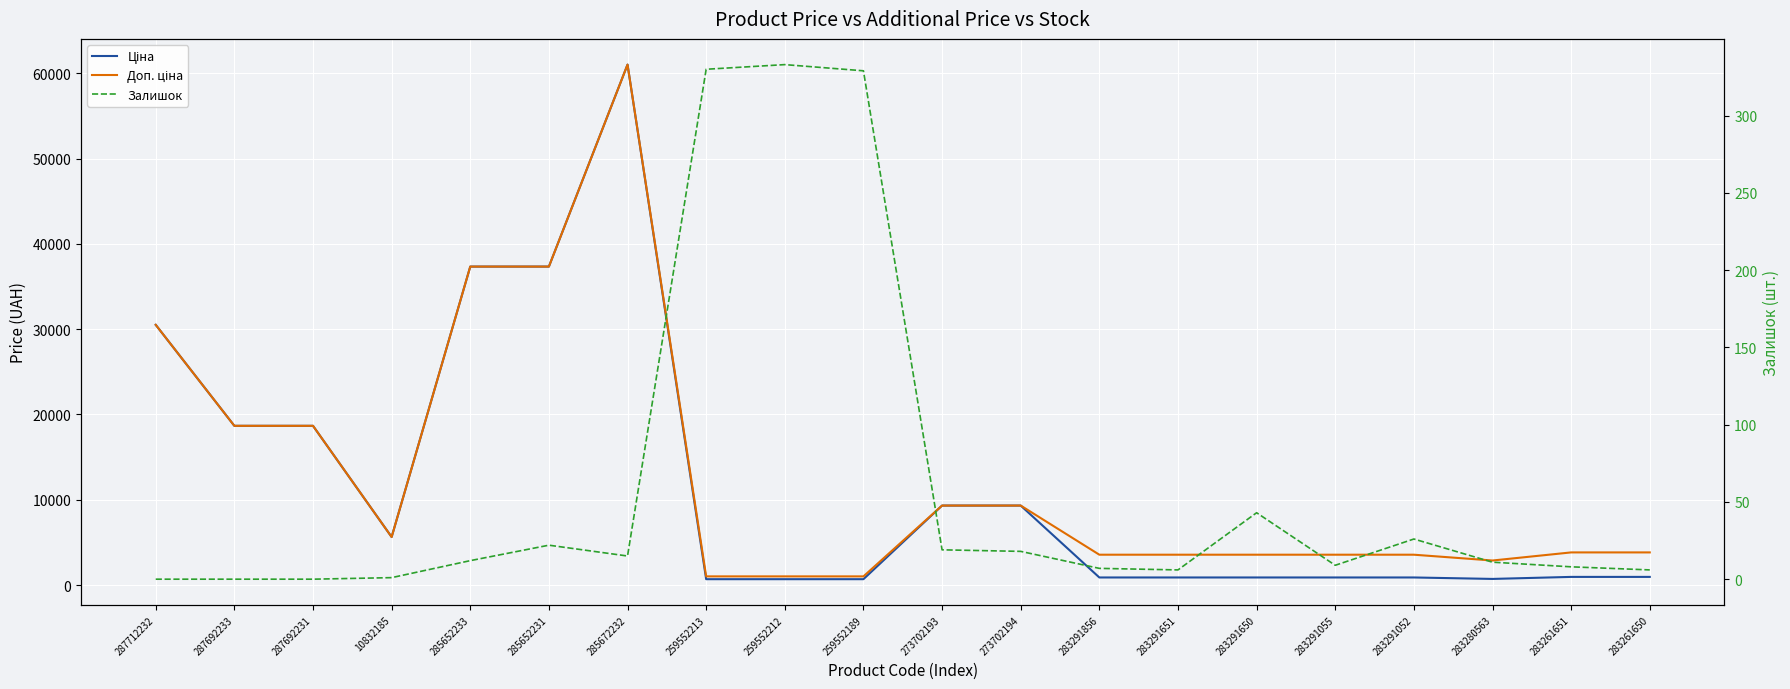

Rank the series by their maximum value, from highest to lowest.

Ціна, Доп. ціна, Залишок